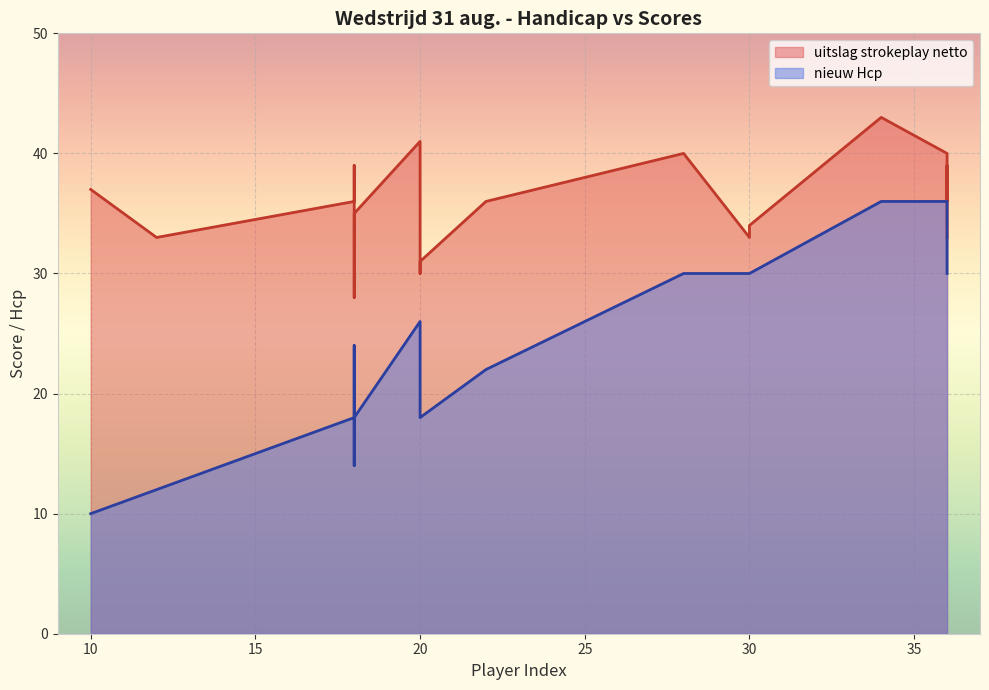

How many categories are shown in the chart?

20